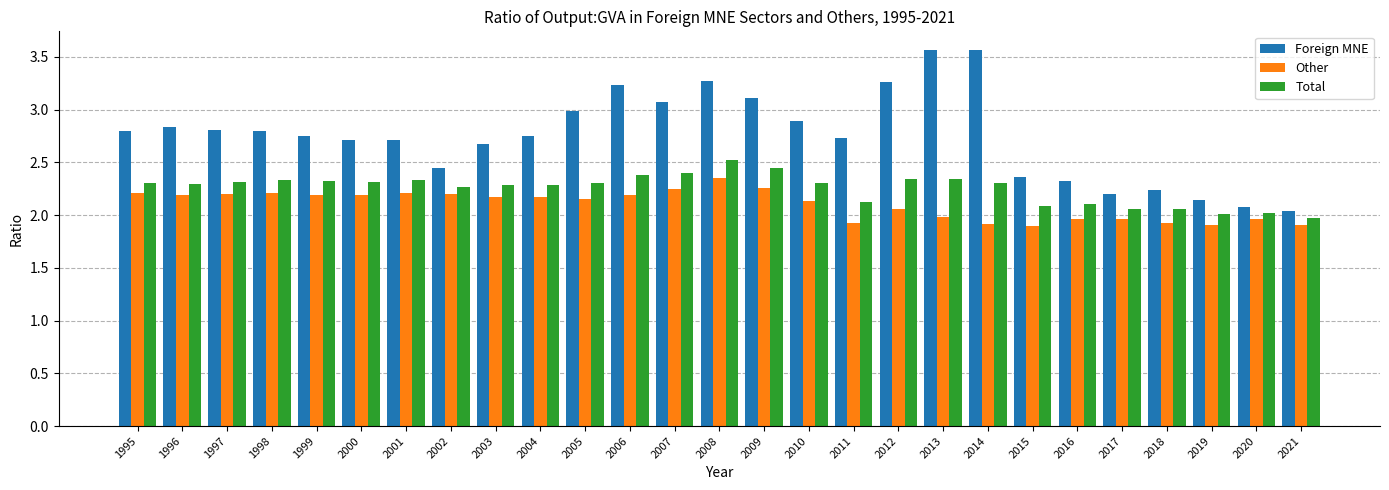

Rank the series by their average value, from lowest to highest.

Other, Total, Foreign MNE